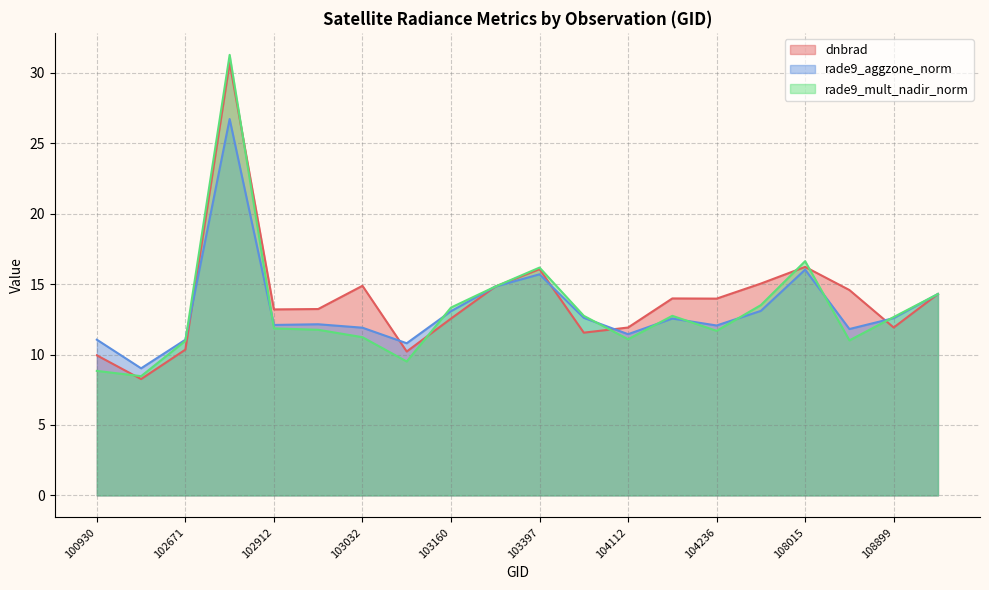

At which category does the chart reach its minimum across all series?

102551